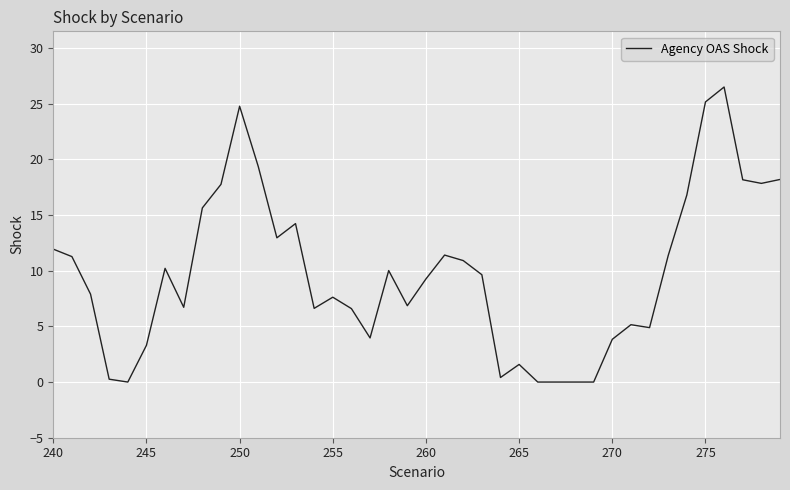

What is the maximum value shown in the chart?

26.5